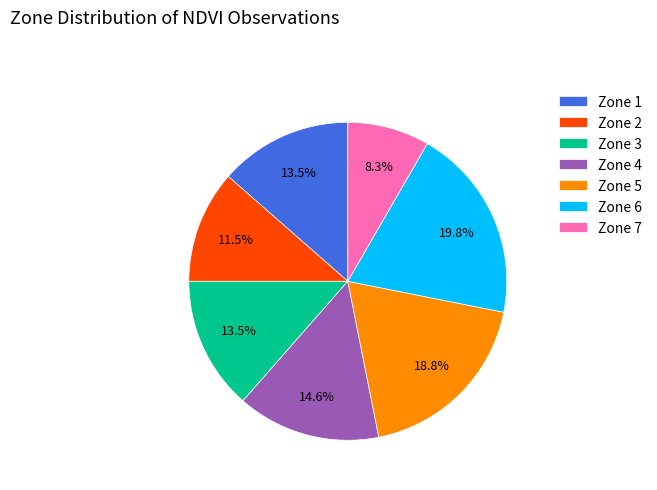

Count the number of slices in the pie.

7